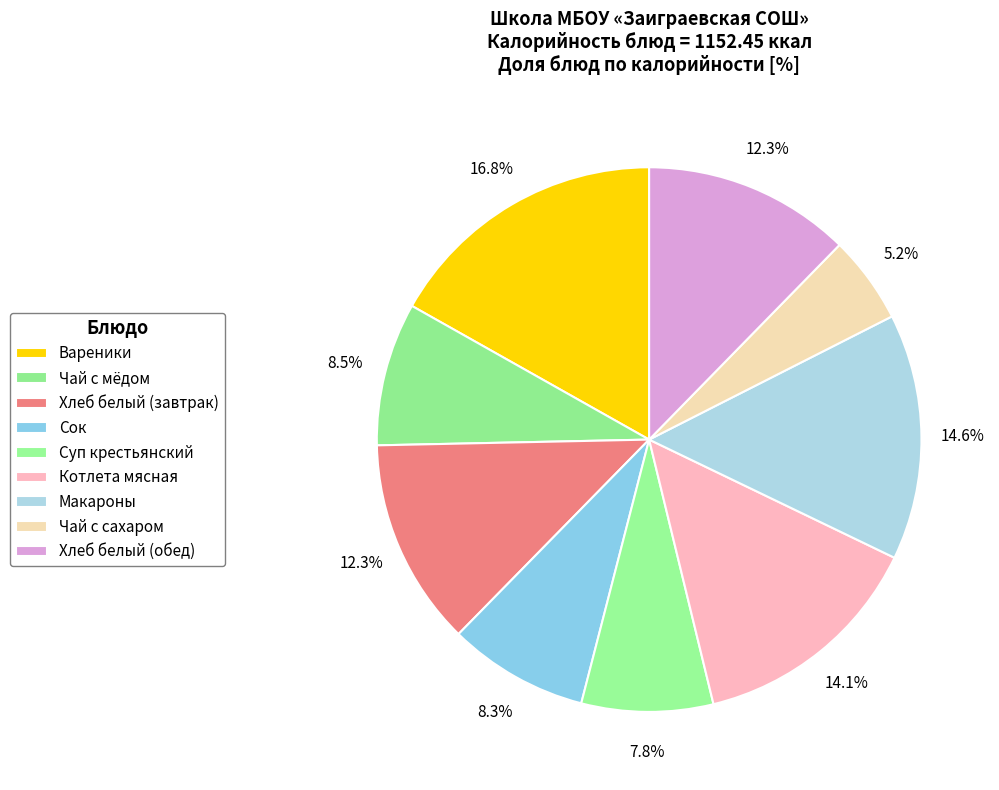

How many slices are in this pie chart?

9